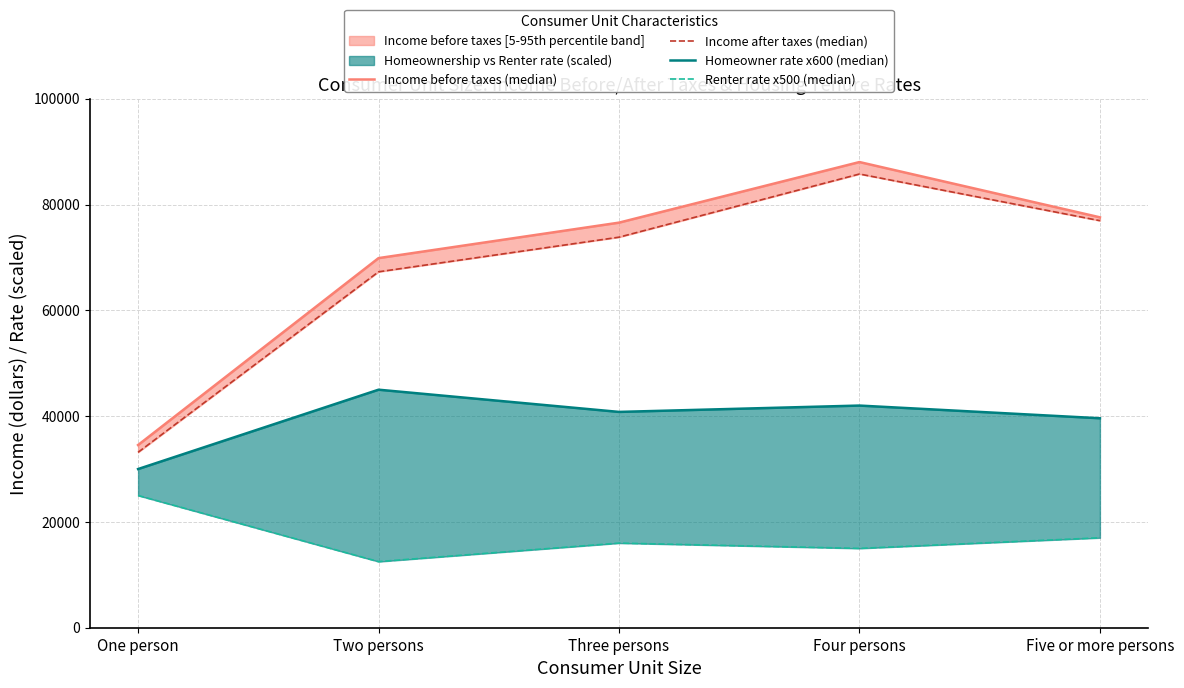

What are all the series names shown in the legend?

Income before taxes (median), Income after taxes (median), Homeowner rate x600 (median), Renter rate x500 (median)